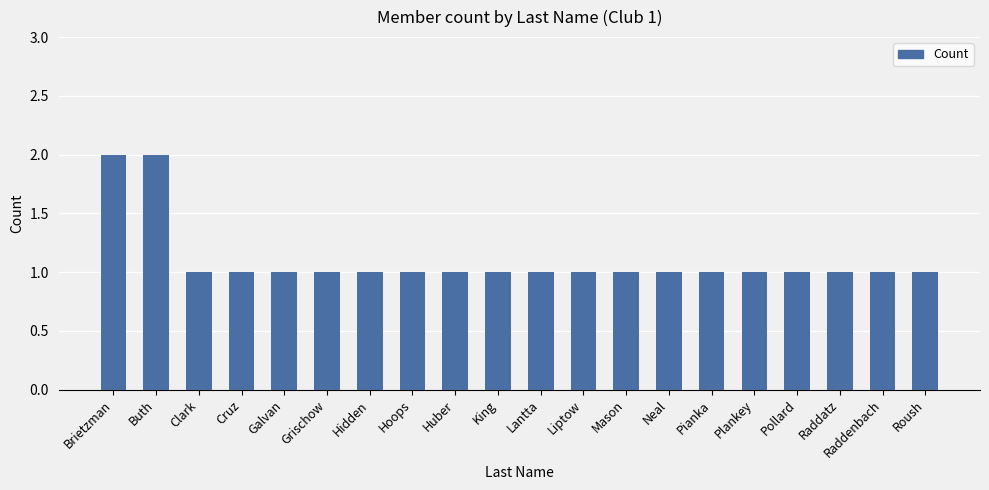

The chart shows a value of 1 at Pollard. True or false?

True